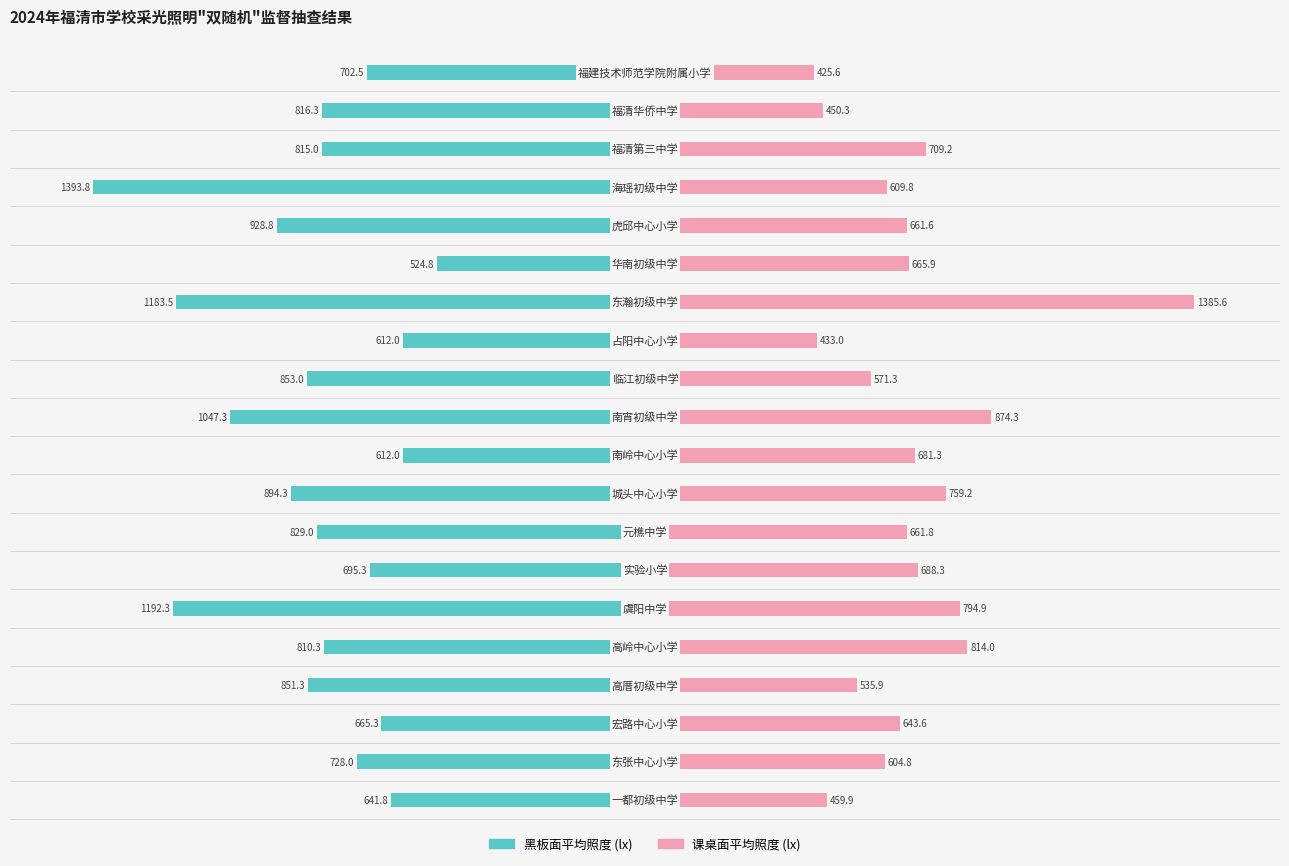

Is the value of 黑板面平均照度 at 5 greater than the value of 课桌面平均照度 at 9?

No